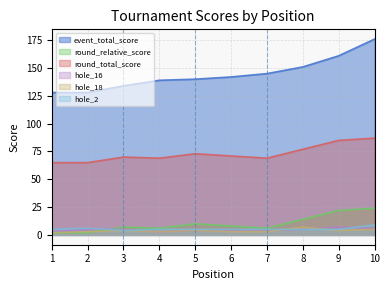

At 2, list the series in order from smallest to largest.

round_relative_score, hole_18, hole_16, hole_2, round_total_score, event_total_score